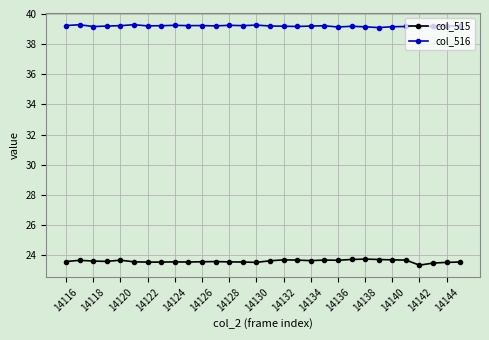

What is the minimum value shown in the chart?

23.3